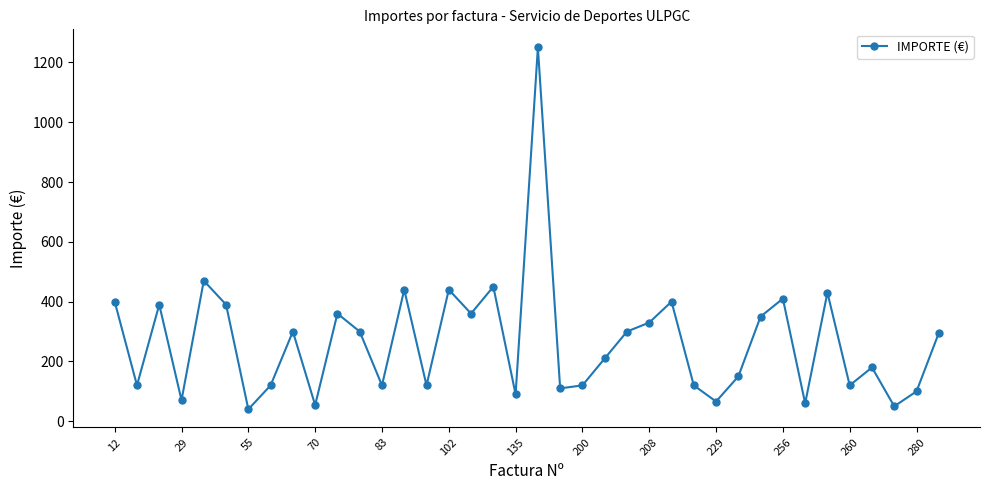

What is the value of the 24th point from the left?

300.0